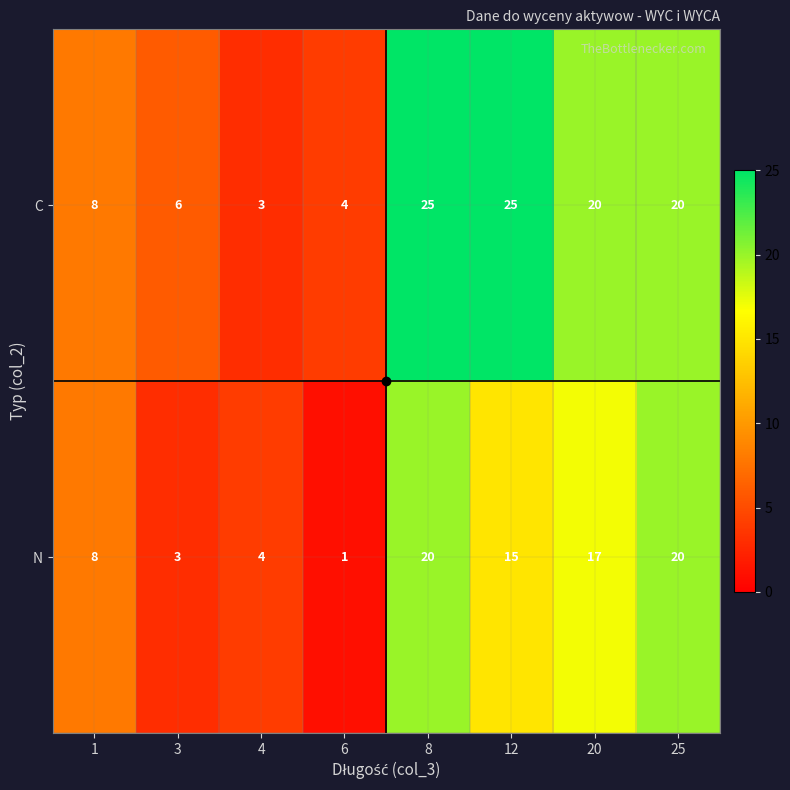

At which category is the sum across all series the highest?

8